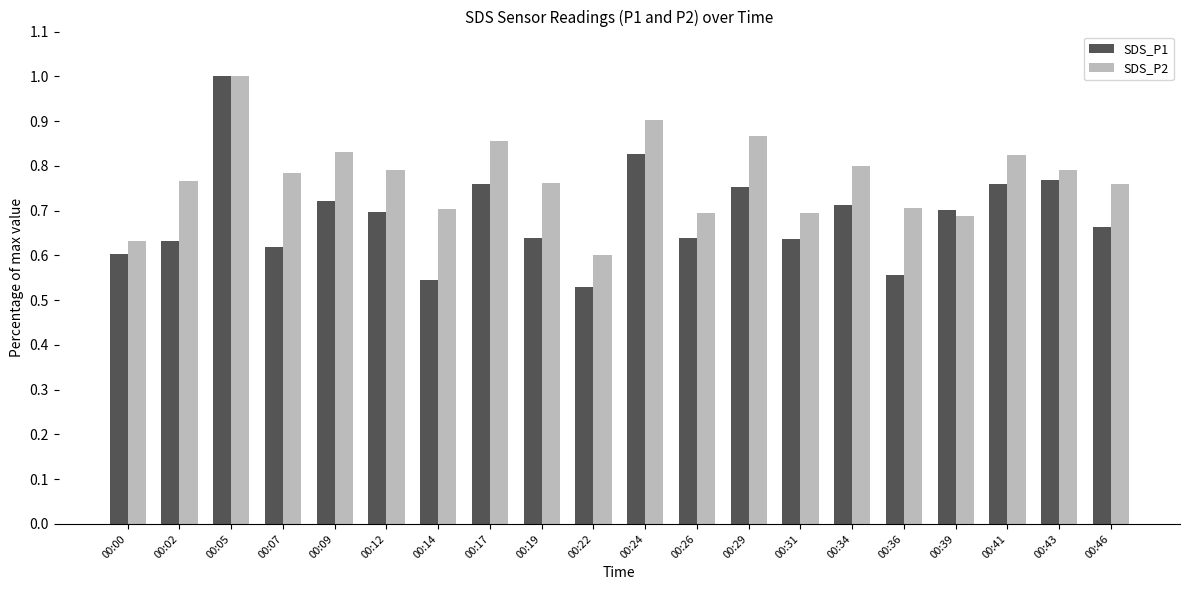

Rank the series by their average value, from lowest to highest.

SDS_P1, SDS_P2